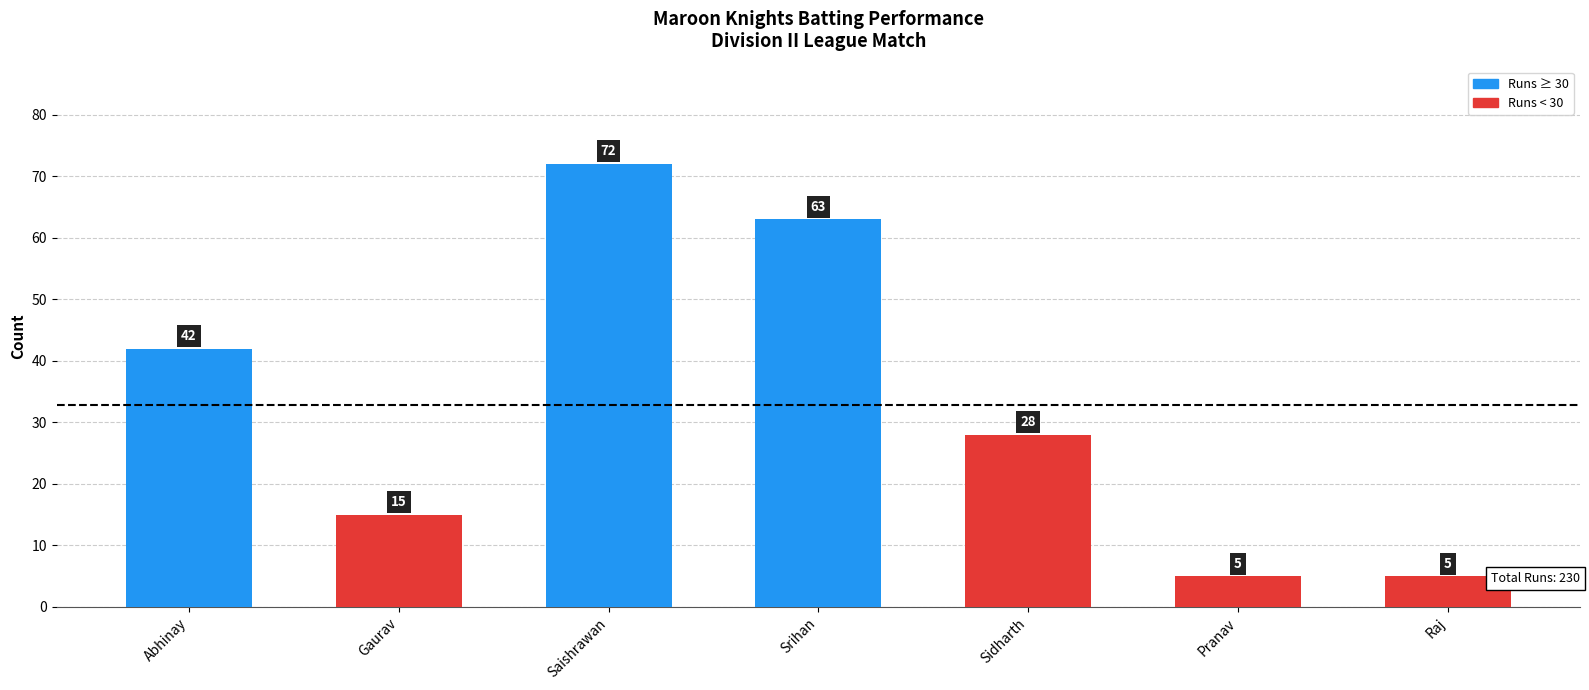

What is the average value?

33